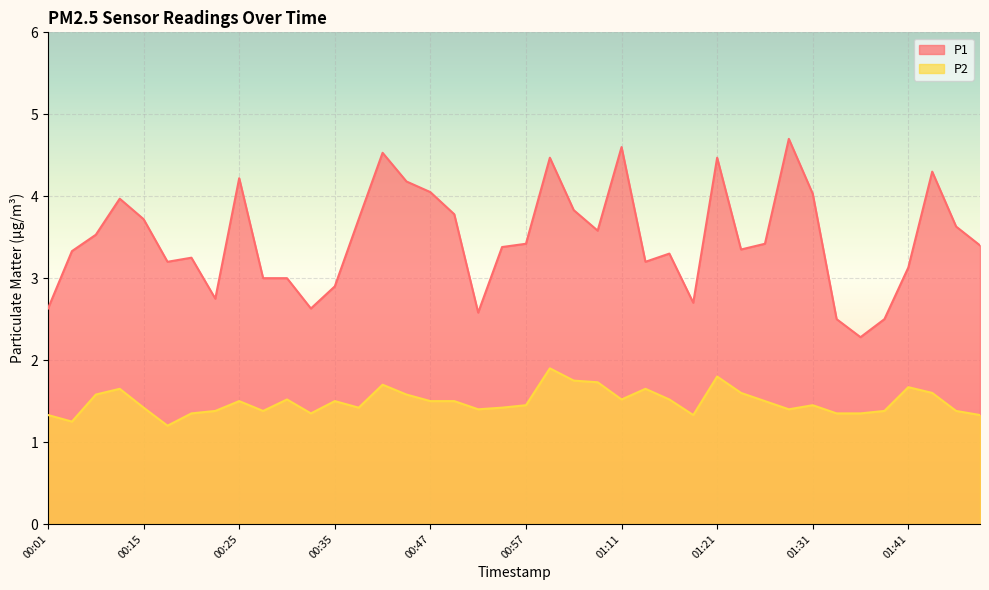

Between 00:22 and 01:06, which series saw the biggest shift?

P1